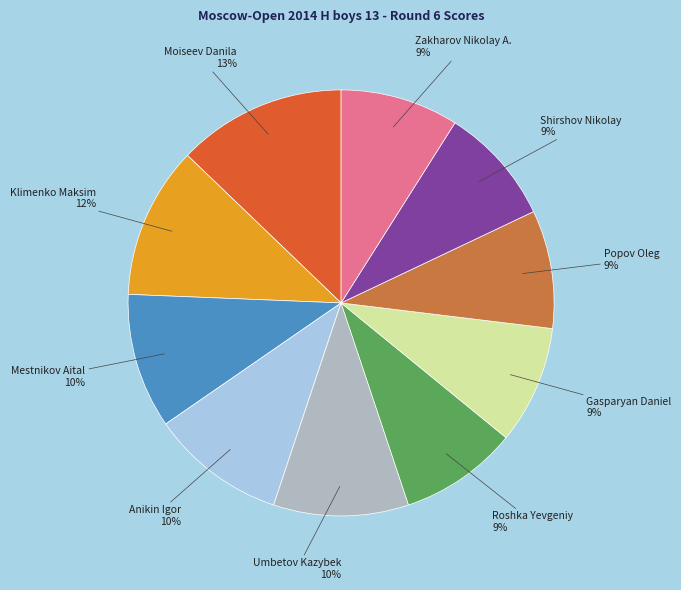

To the nearest percent, what portion does Shirshov Nikolay represent?

9%